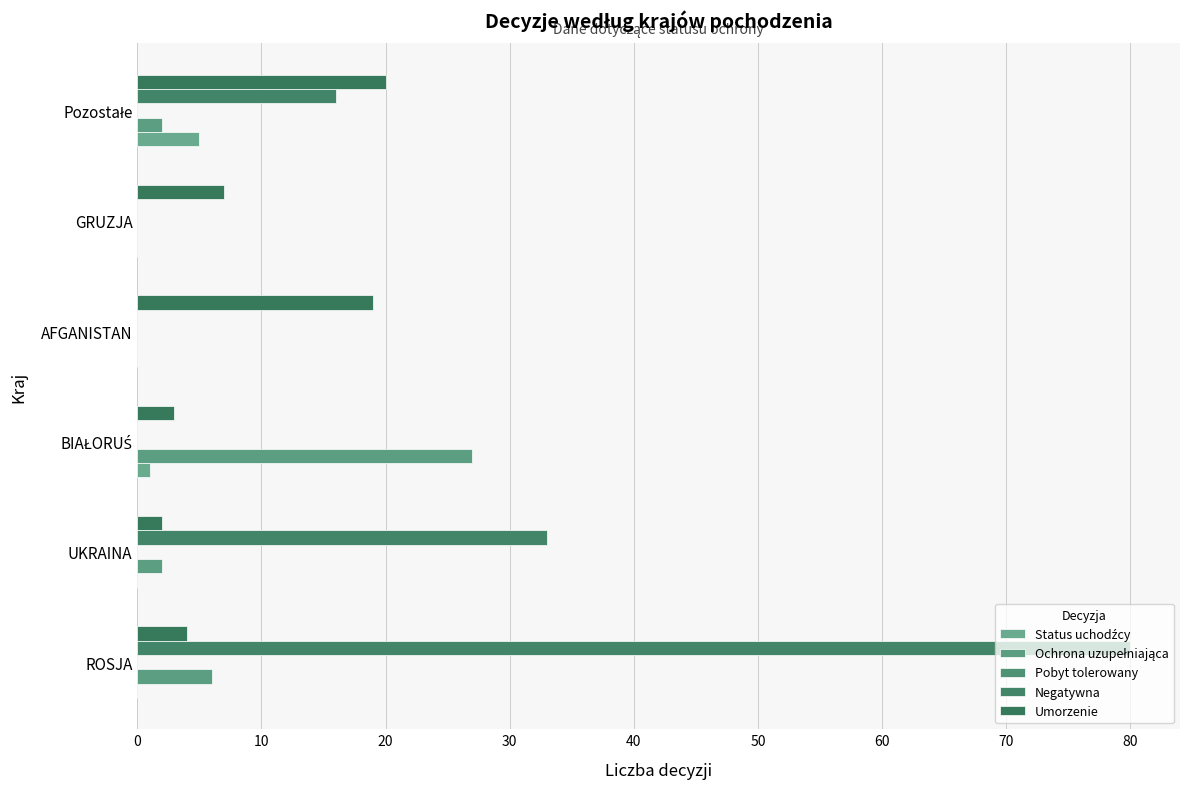

Count the number of data series in this chart.

4